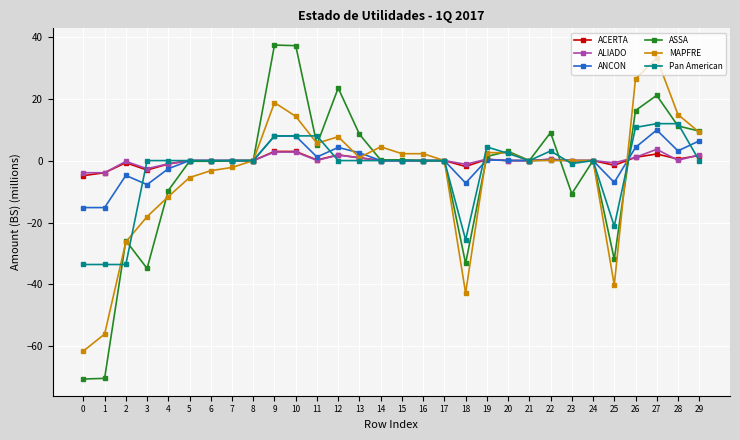

True or false: MAPFRE has more than 1 interior local peaks.

True